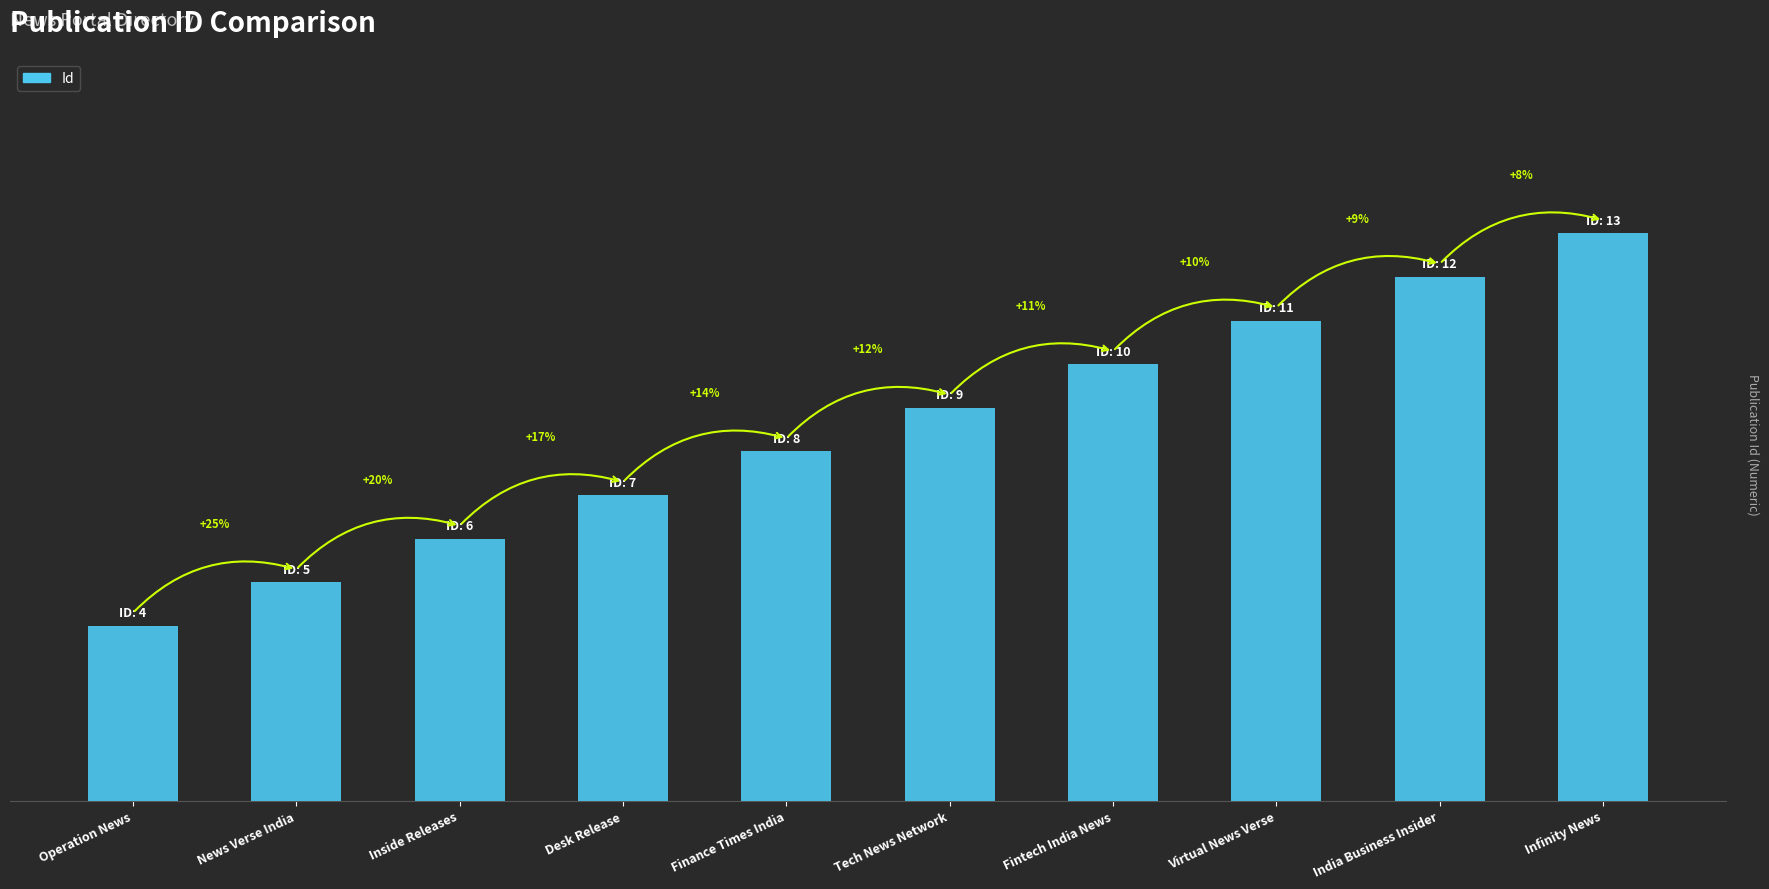

What is the label of the 8th bar from the left?

Virtual News Verse